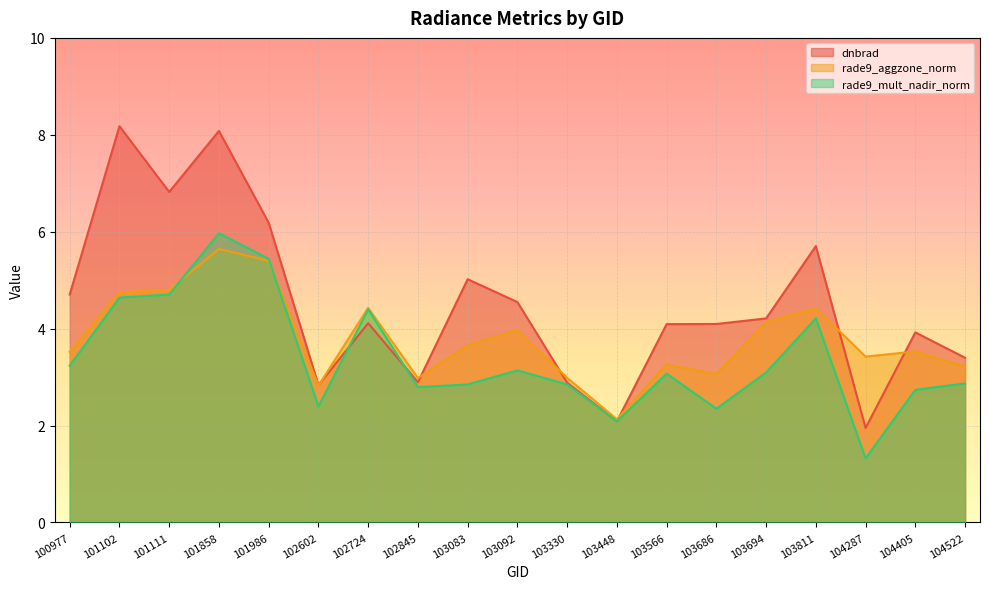

Which category has the highest value across all series?

101102